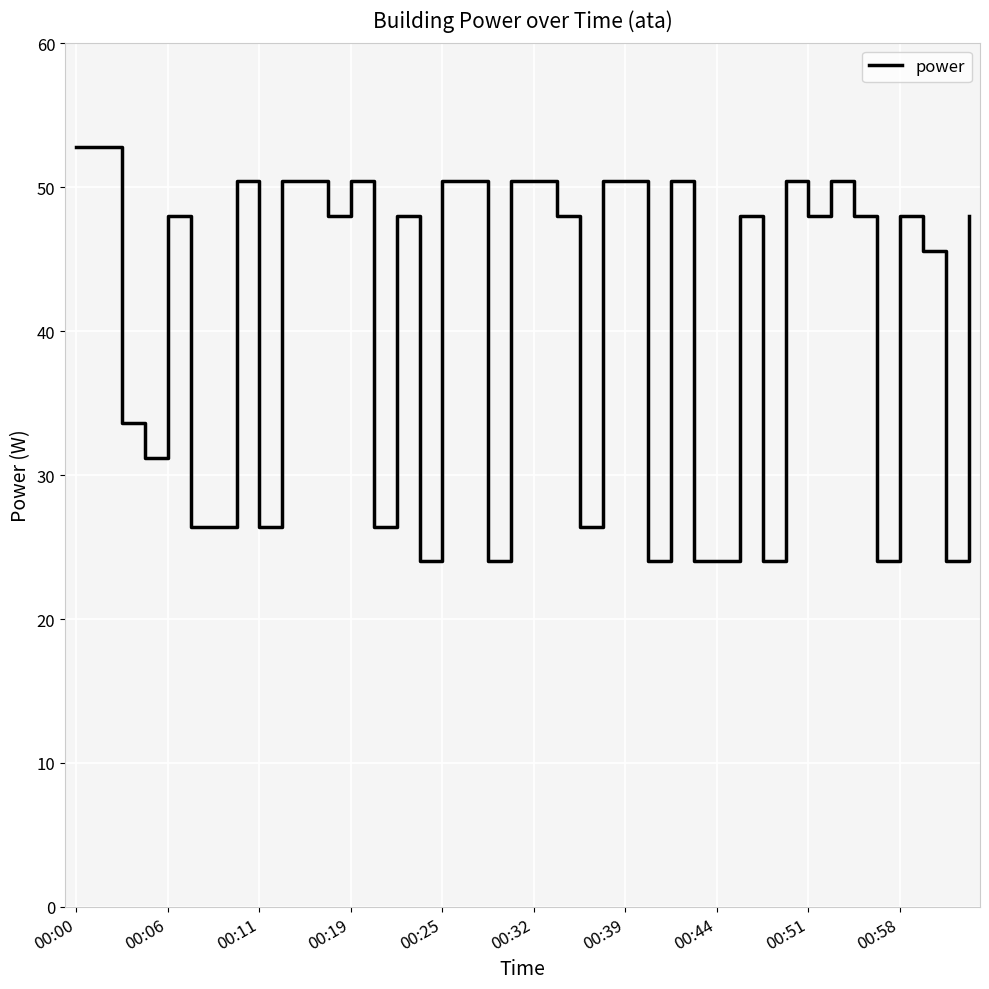

What is the smallest value displayed?

24.0